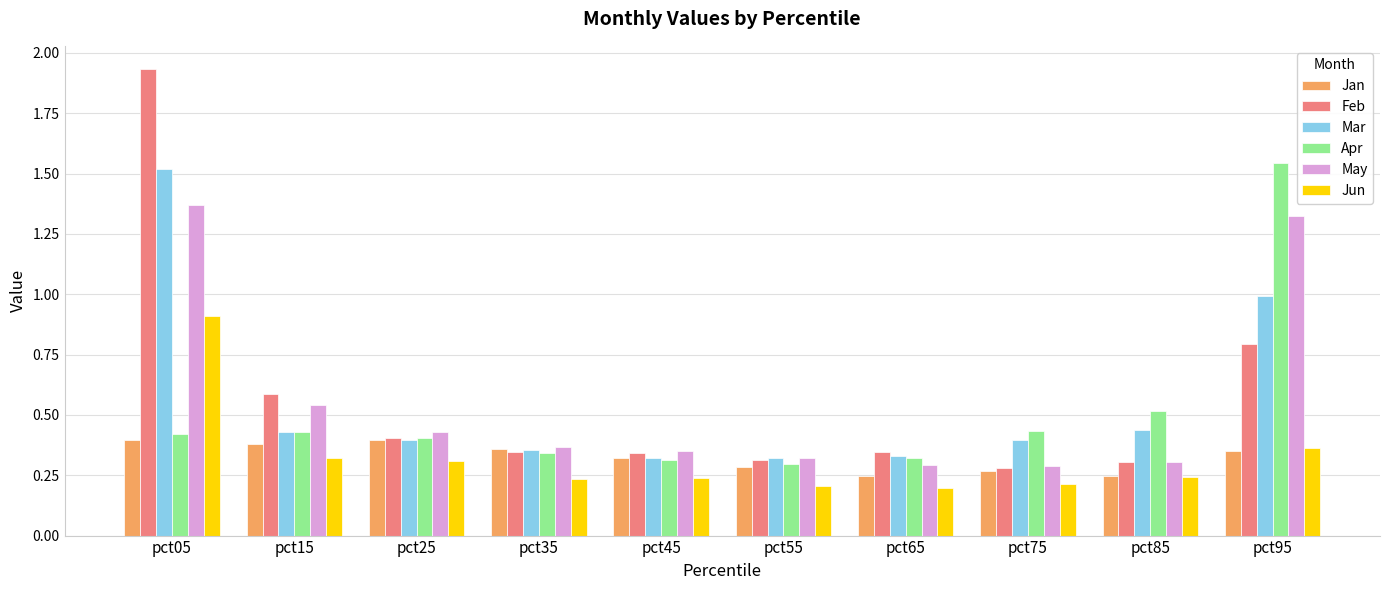

What is the difference between the maximum and second lowest values in the Mar series?

1.2